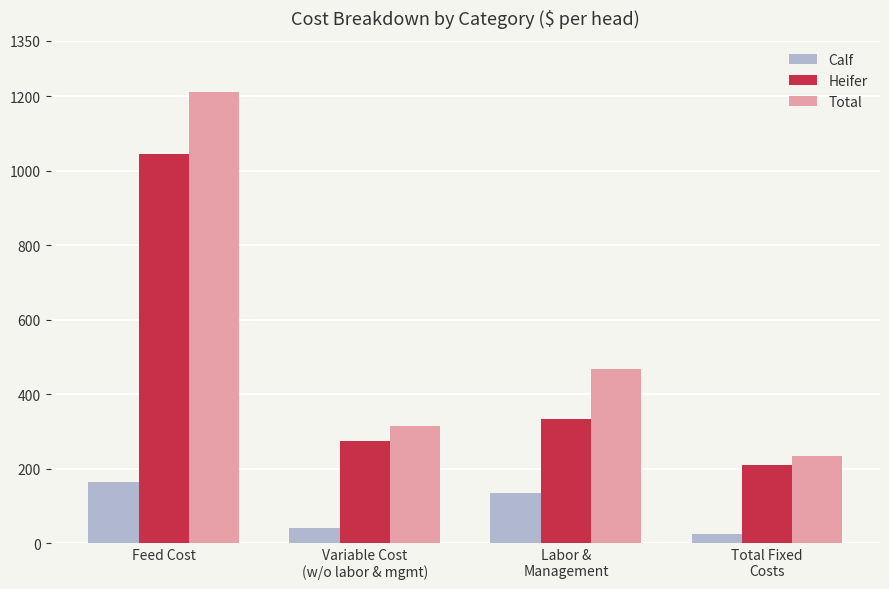

Which category has the highest value in the Calf series?

Feed Cost